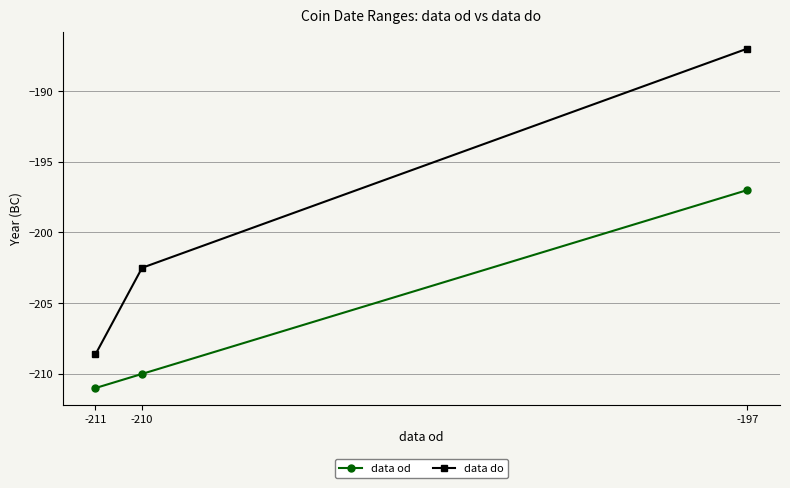

Is the value of data do at -197 greater than the value of data od at -211?

Yes